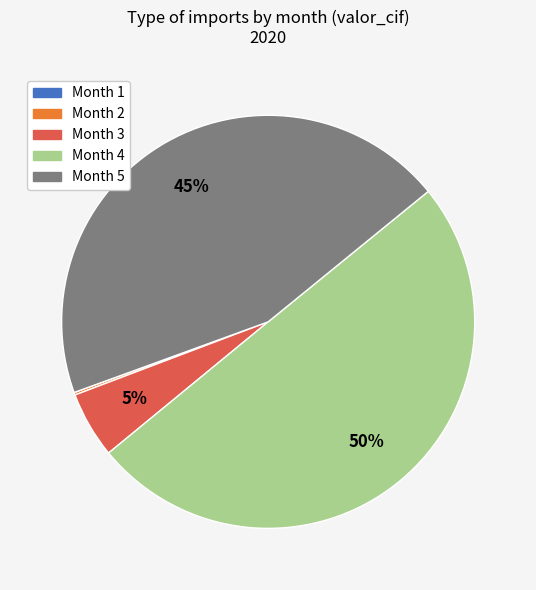

What is the largest slice in the pie chart?

Month 4